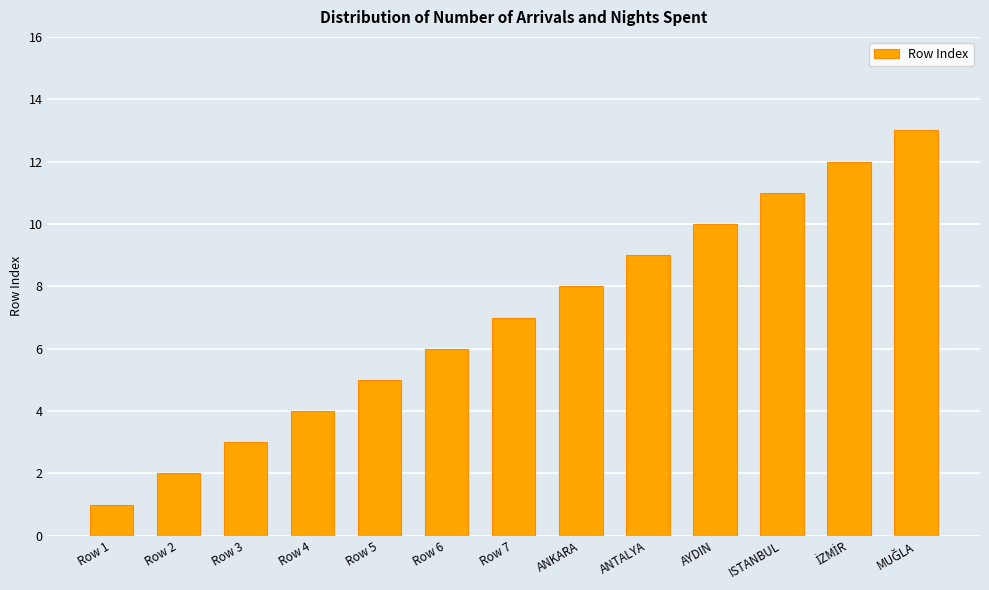

At which label is the value closest to 7?

Row 7